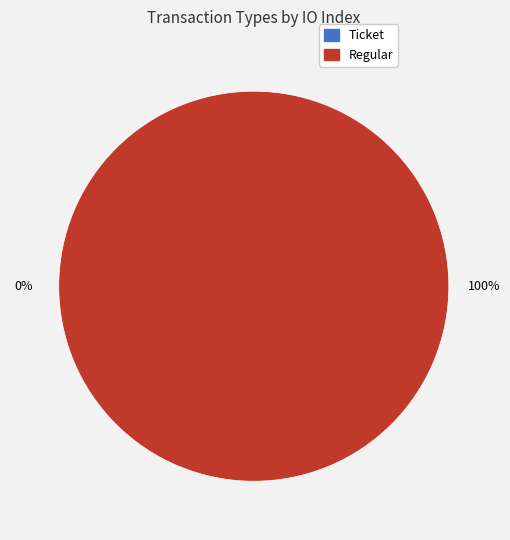

Which category has the biggest portion of the pie?

Regular